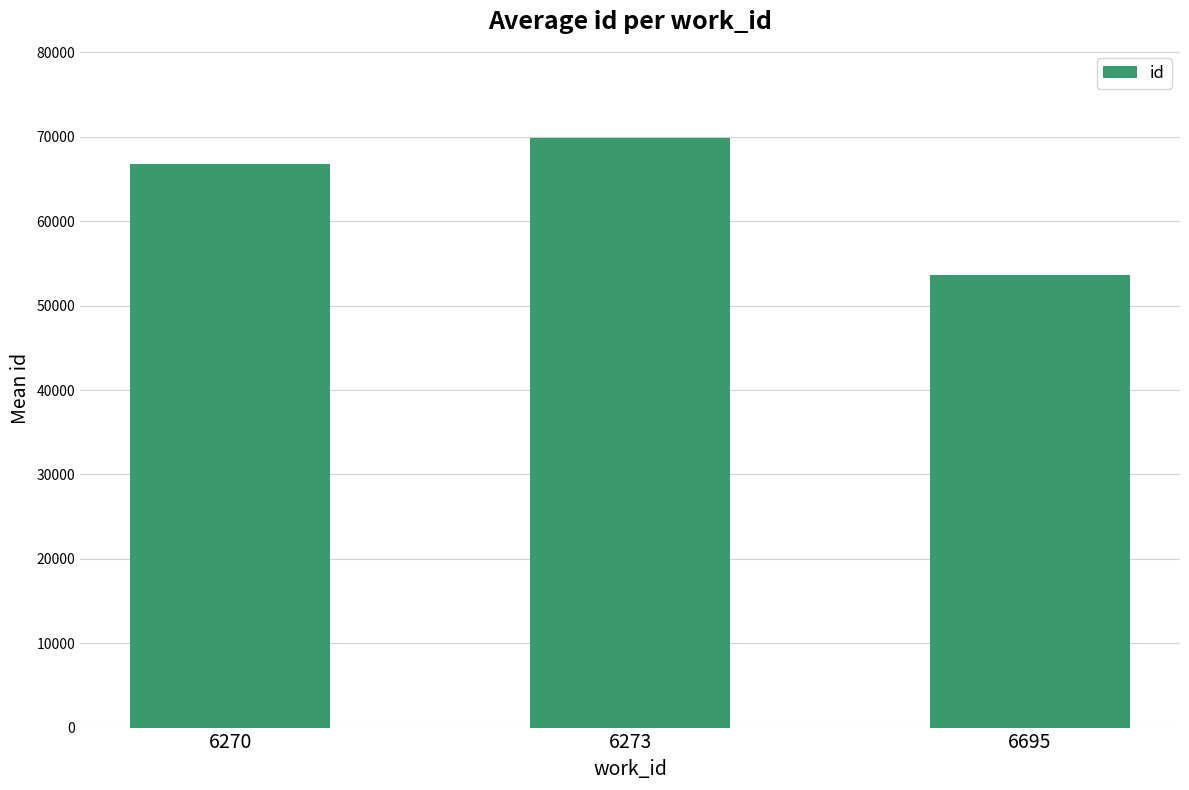

What is the change in value from 6270 to 6273?

+3018